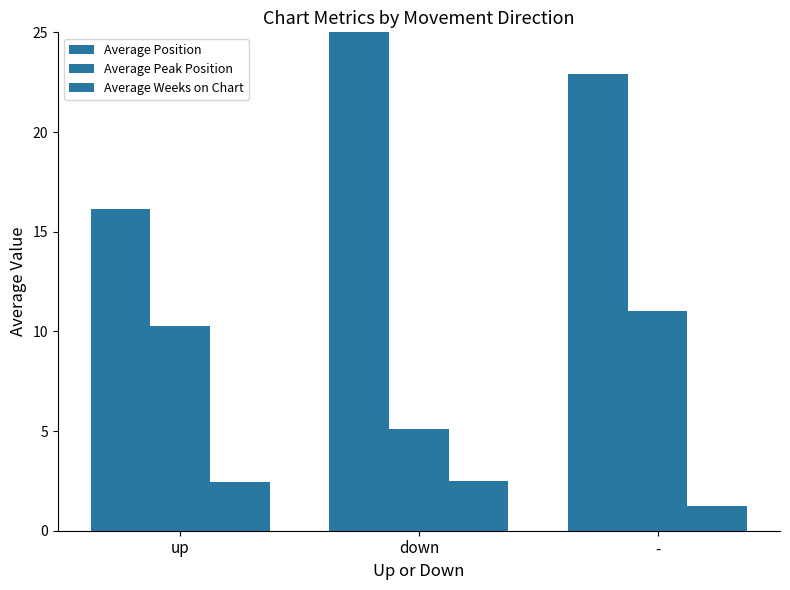

What are all the series names shown in the legend?

Average Position, Average Peak Position, Average Weeks on Chart